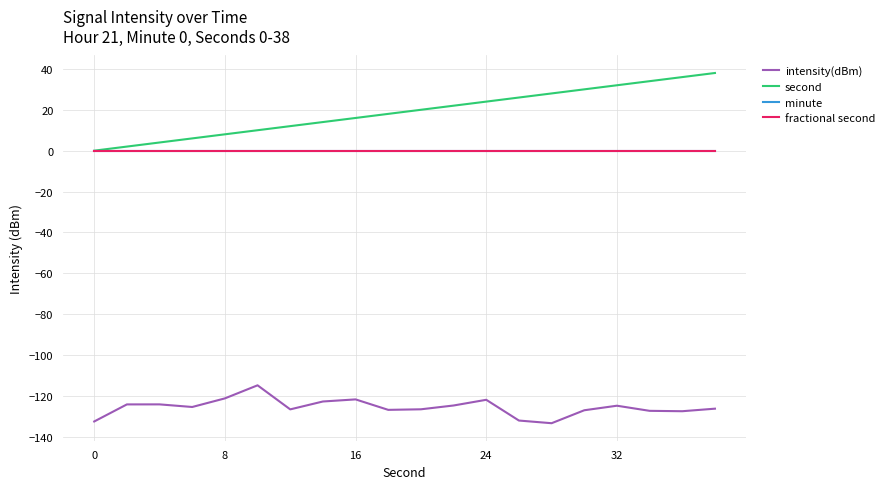

Is this an area chart (filled region under the line)?

No